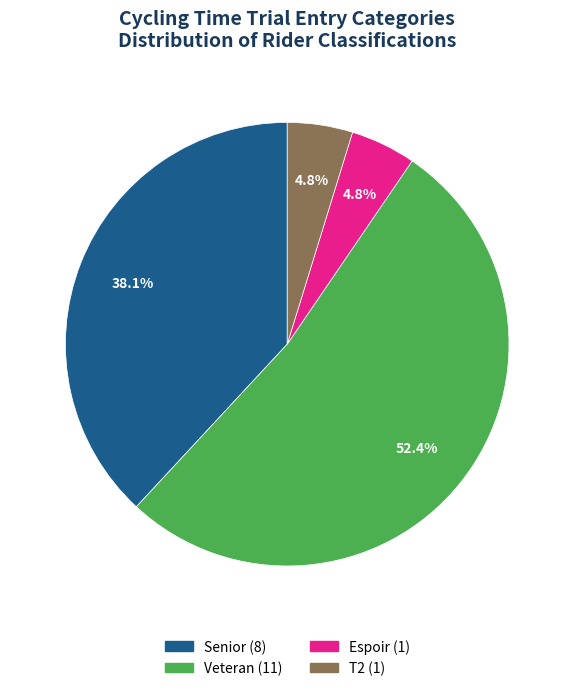

What is the largest slice in the pie chart?

Veteran